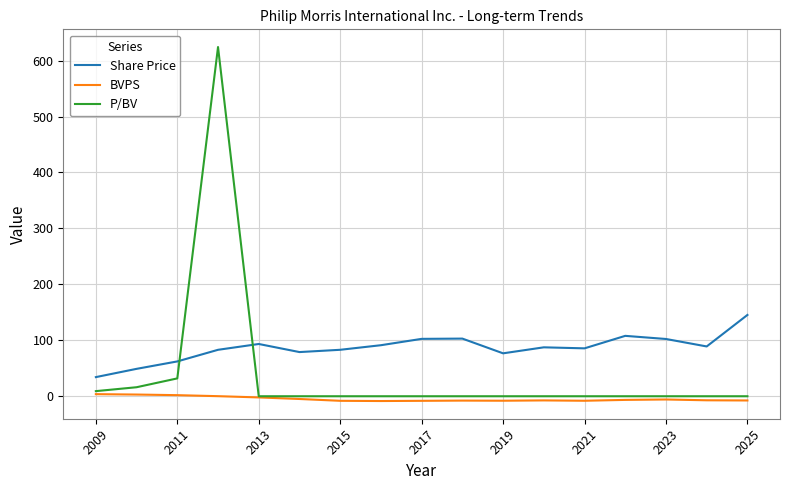

After their last crossing, which series has the higher values: P/BV or Share Price?

Share Price